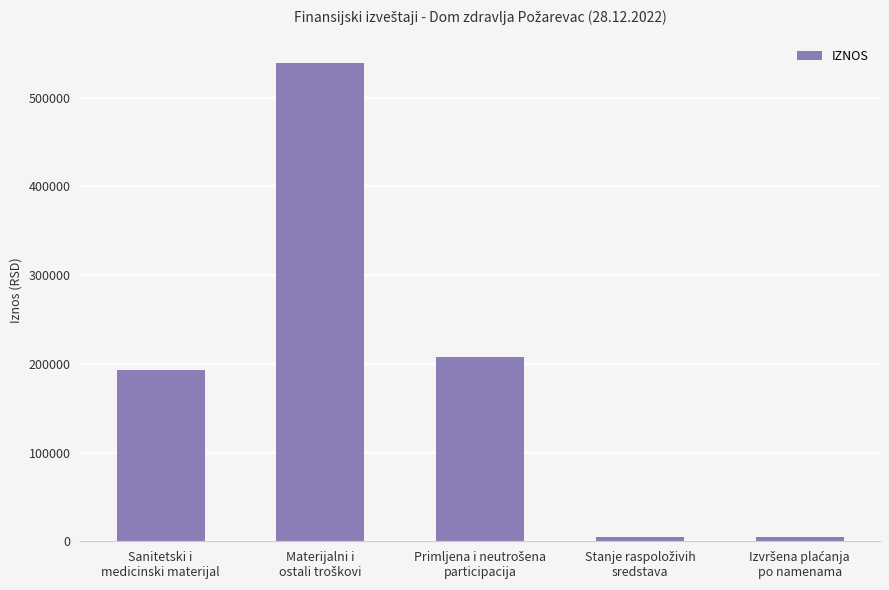

How many bars are there in total?

5